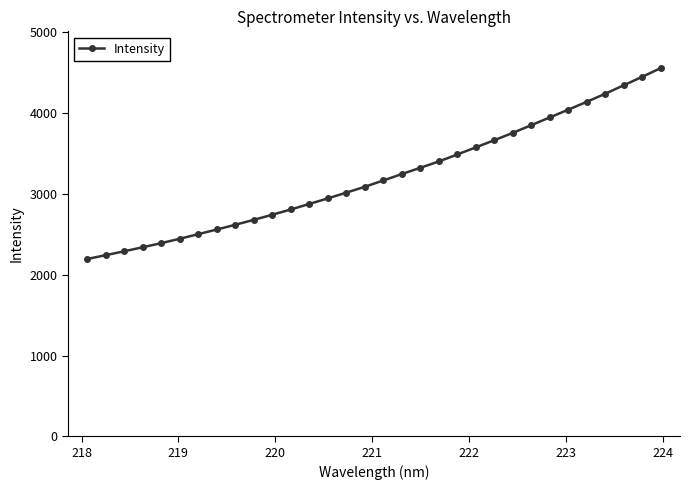

What is the maximum value shown in the chart?

4557.4